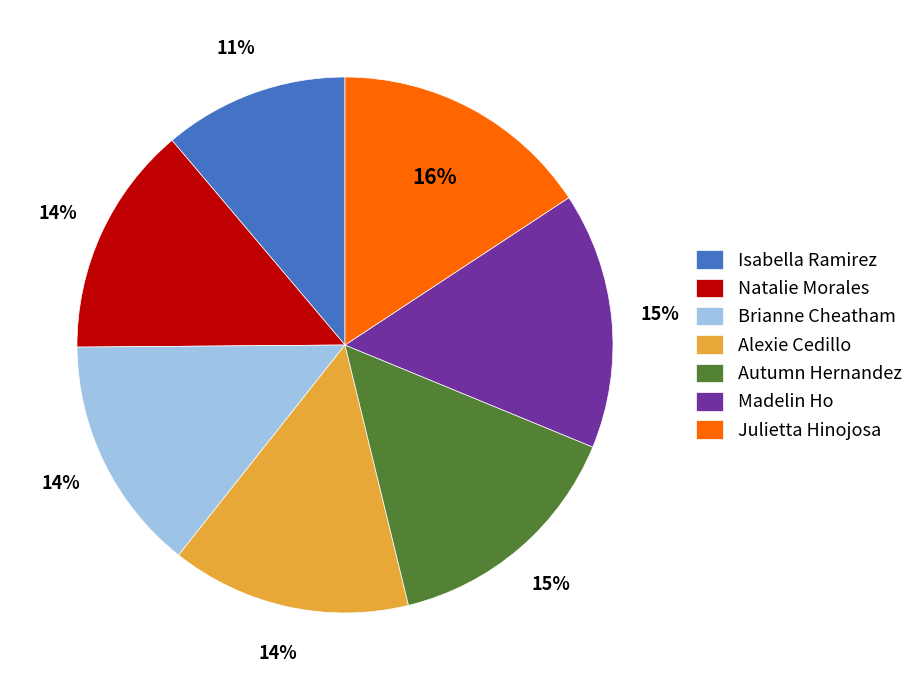

Approximately how many times larger is the value at Alexie Cedillo compared to Julietta Hinojosa?

0.9